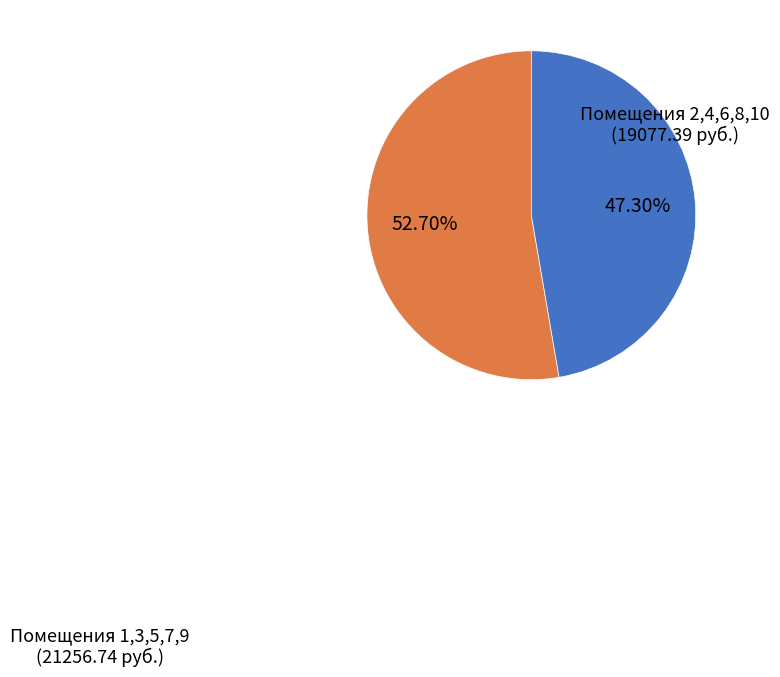

Is there any slice that represents more than half of the pie?

Yes